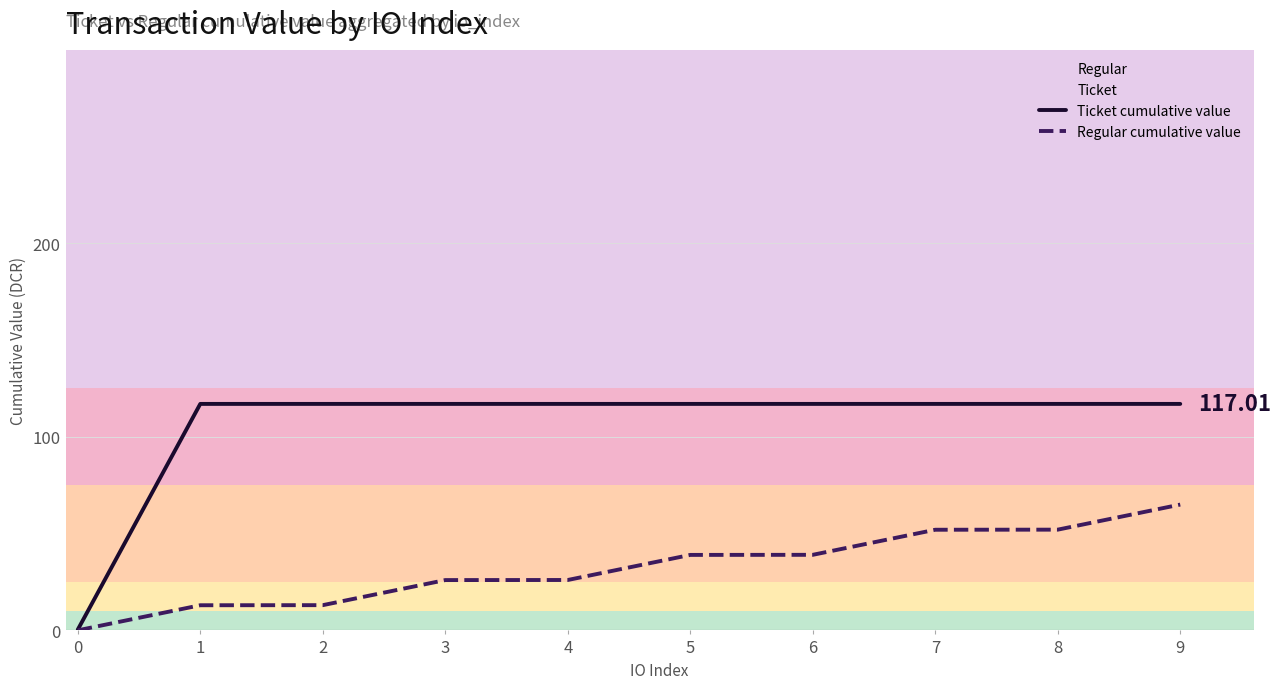

The Ticket cumulative value series shows 117.0 at 4. True or false?

True